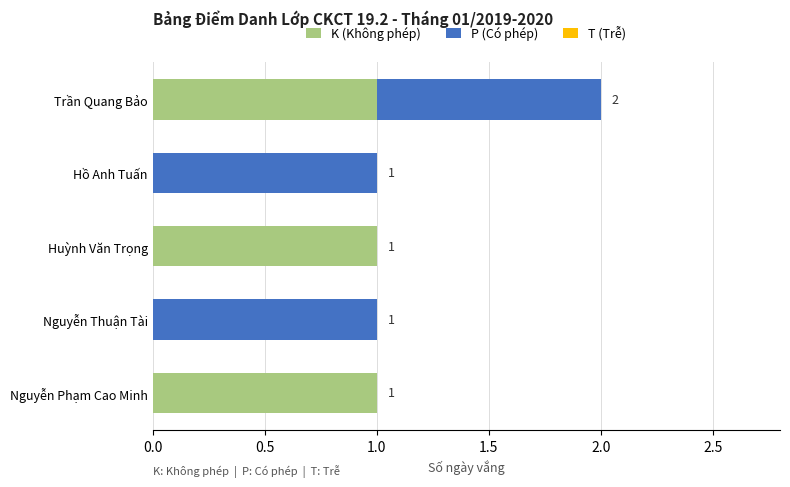

At which category is the sum across all series the highest?

Trần Quang Bảo